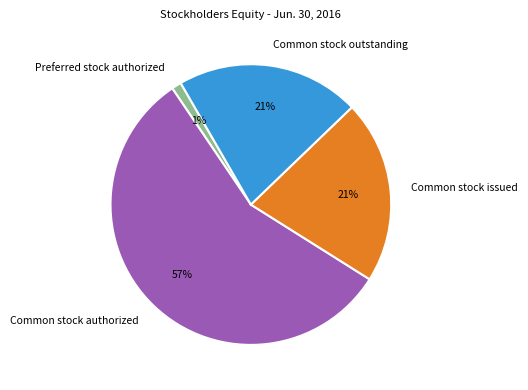

Do Common stock issued and Common stock outstanding together represent more than half of the pie?

No